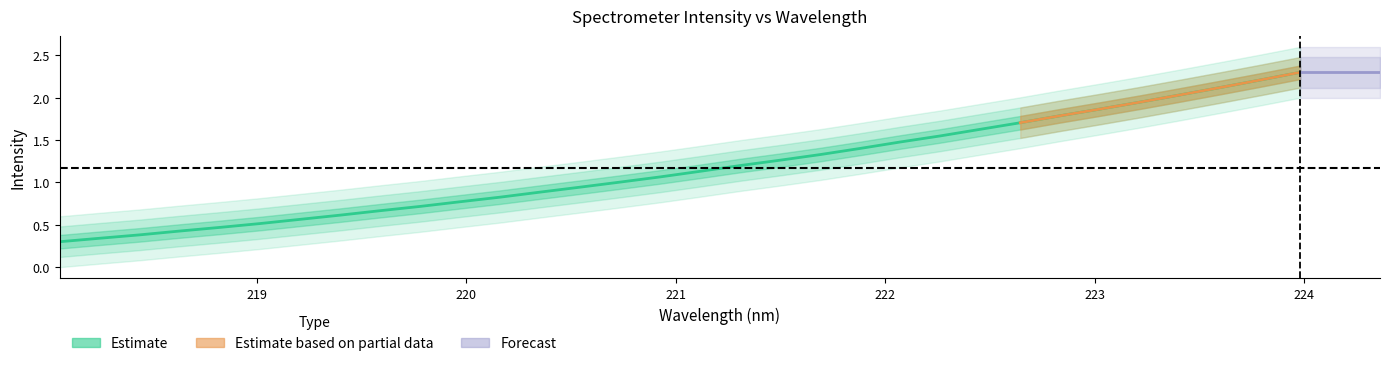

Reading left to right, list all the values displayed in this chart.

0.3	0.3	0.4	0.4	0.5	0.5	0.6	0.6	0.7	0.7	0.8	0.8	0.9	0.9	1.0	1.1	1.1	1.2	1.3	1.3	1.4	1.5	1.5	1.6	1.7	1.8	1.9	1.9	2.0	2.1	2.2	2.3